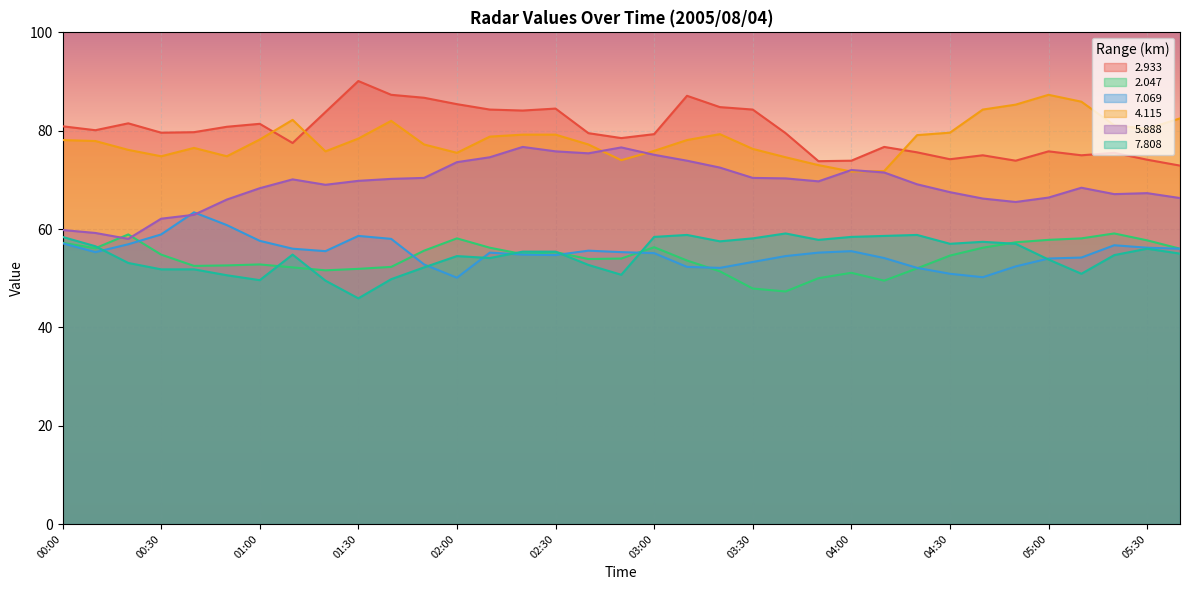

Which label corresponds to the largest value in the chart?

01:30